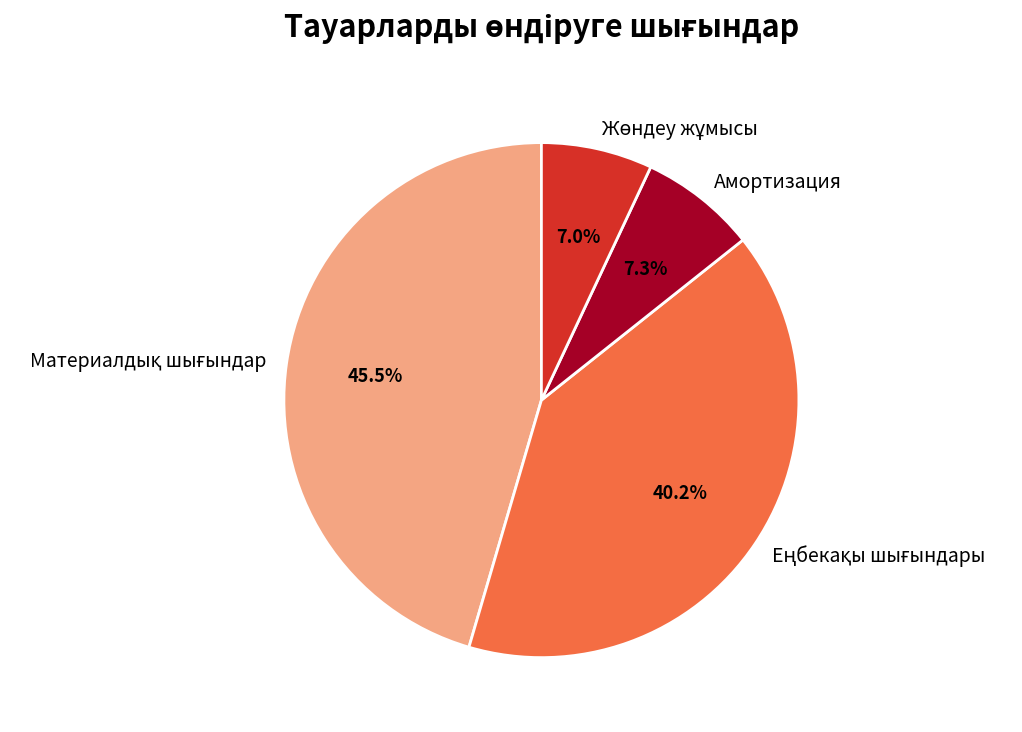

Does any single category account for the majority?

No